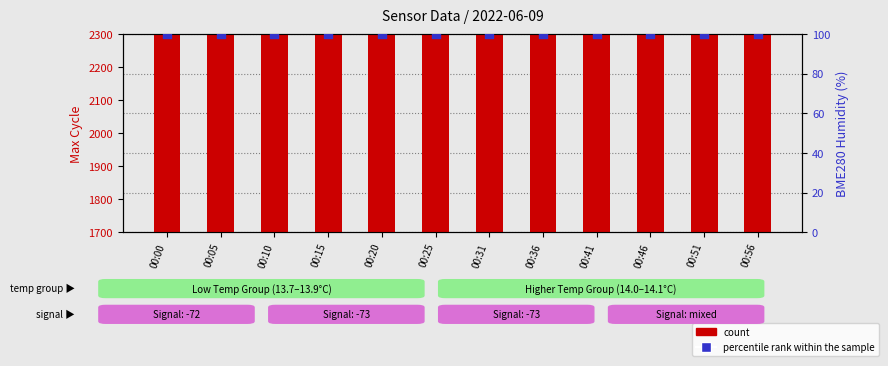

What is the total value across all series at 00:41?

2205